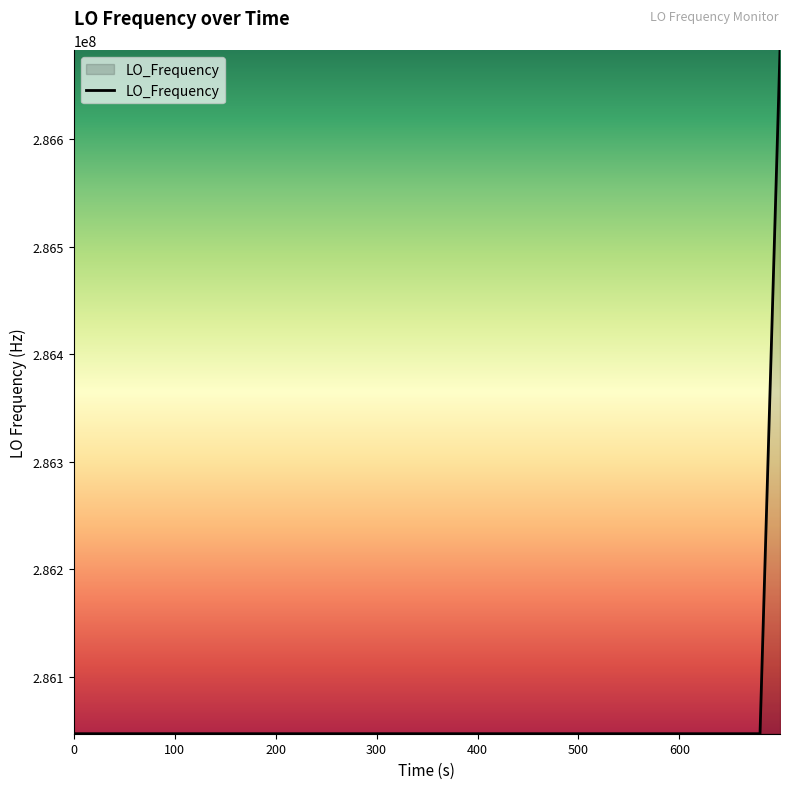

Does the chart have visible grid lines?

No